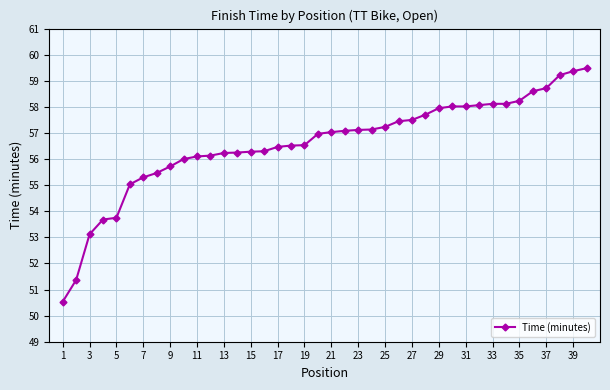

What is the value of the 8th point from the left?

55.5